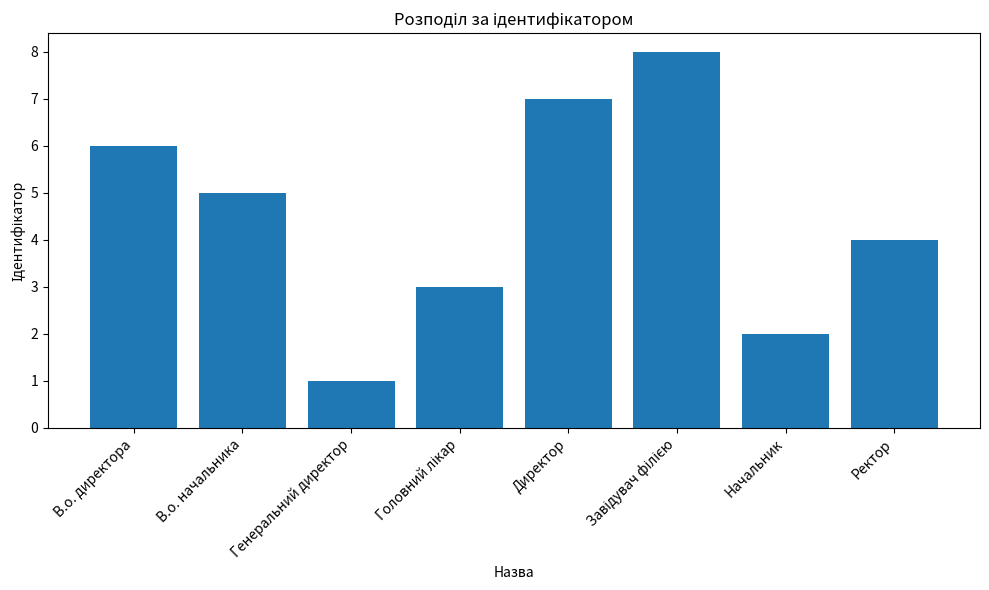

What position from the left is В.о. директора?

1